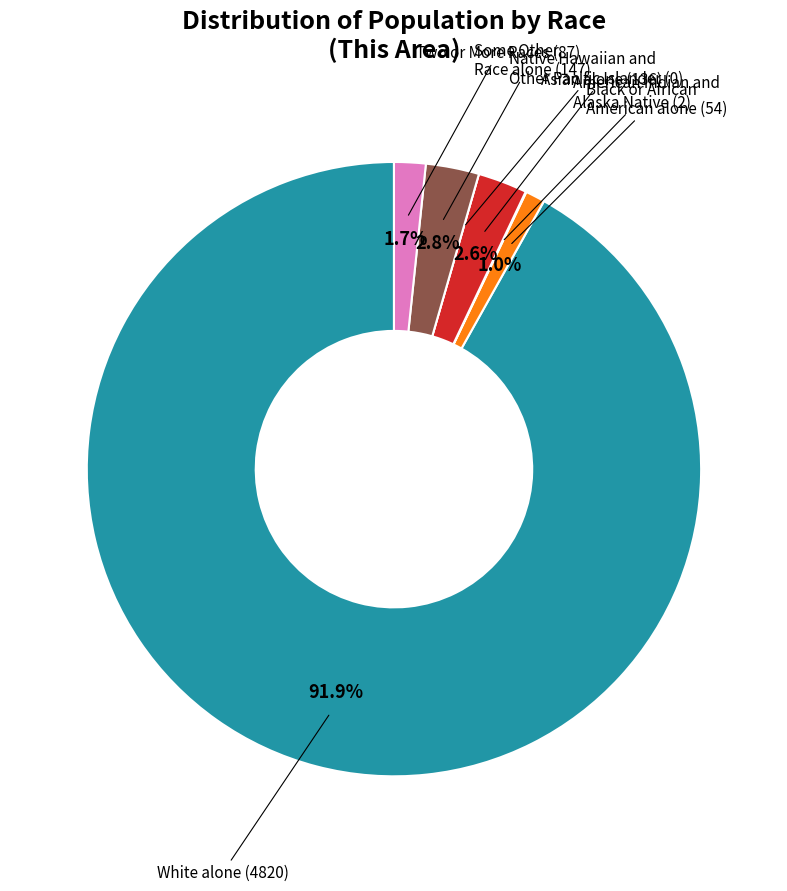

What is the largest slice in the pie chart?

White alone